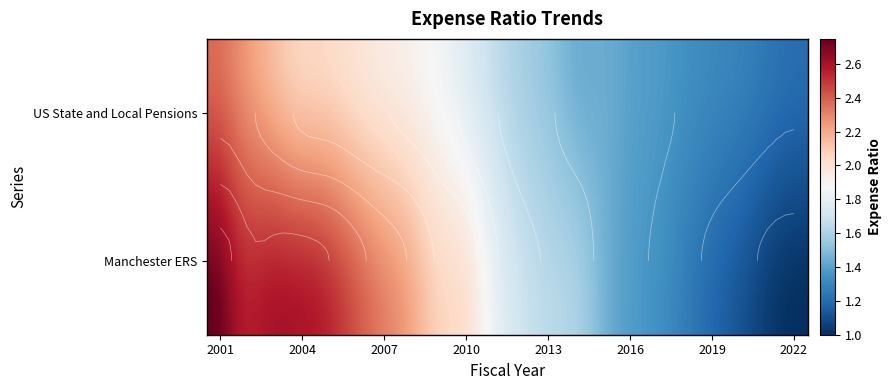

What is the difference between the US State and Local Pensions values at 2016 and 2001?

1.0